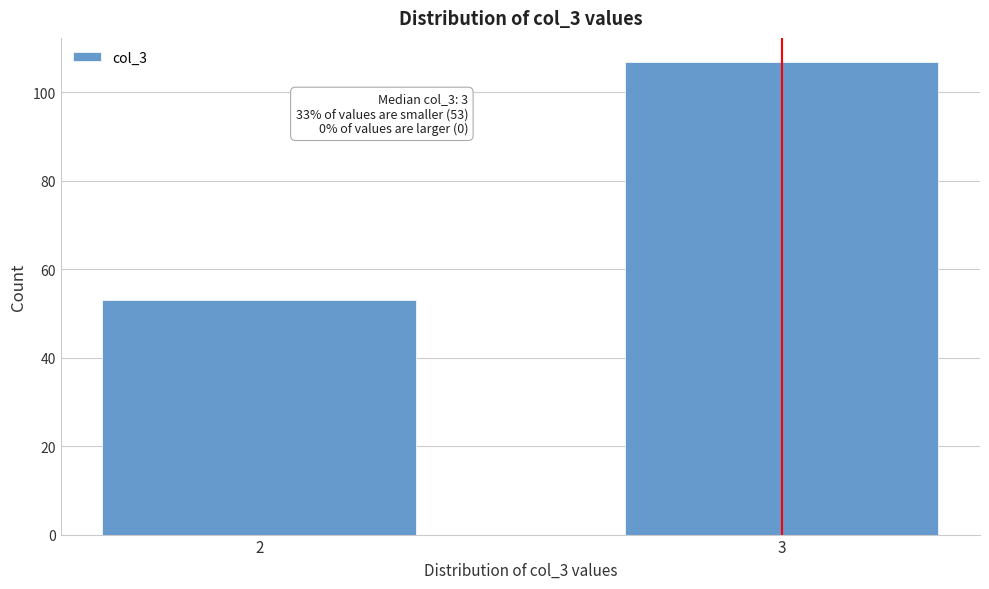

Reading left to right, list all the values displayed in this chart.

53	107